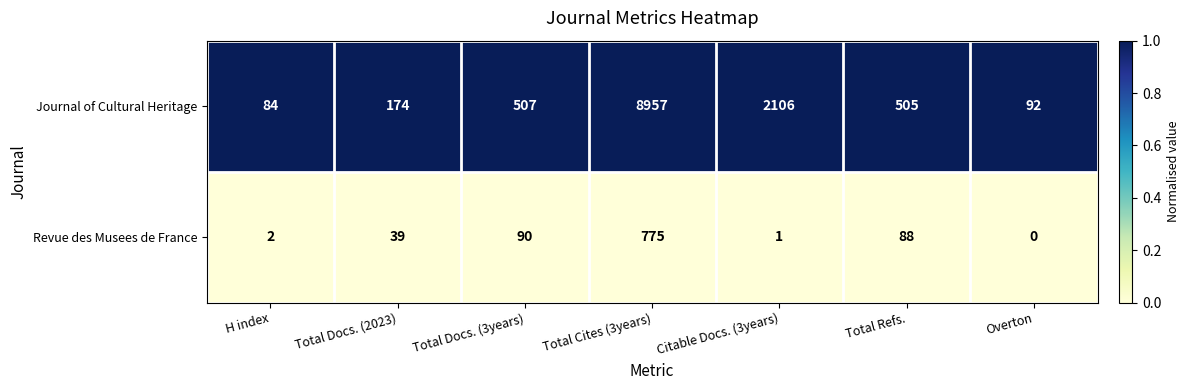

List the labels in order of Revue des Musees de France value, largest first.

Total Cites (3years), Total Docs. (3years), Total Refs., Total Docs. (2023), H index, Citable Docs. (3years), Overton